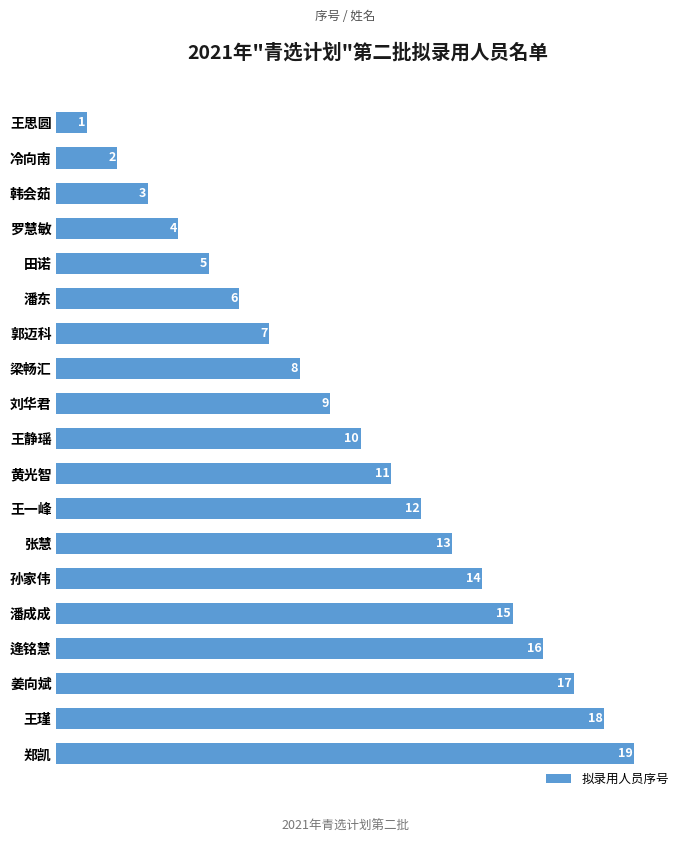

How many distinct data groups are displayed?

1